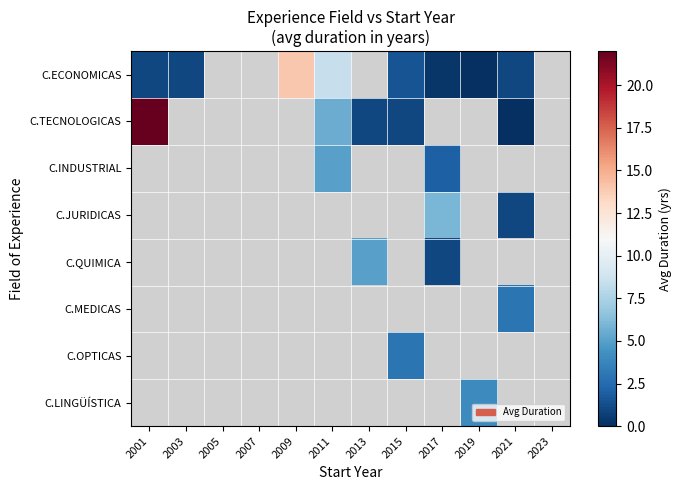

True or false: C.ECONOMICAS has a value of 13.7 at 2011.

False